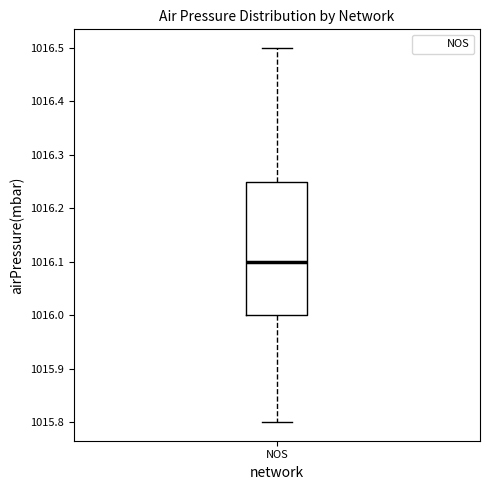

Where is the lower edge of the box for NOS on the y-axis? The values are not printed on the chart, so give them approximately, as read against the axis.

1016.00